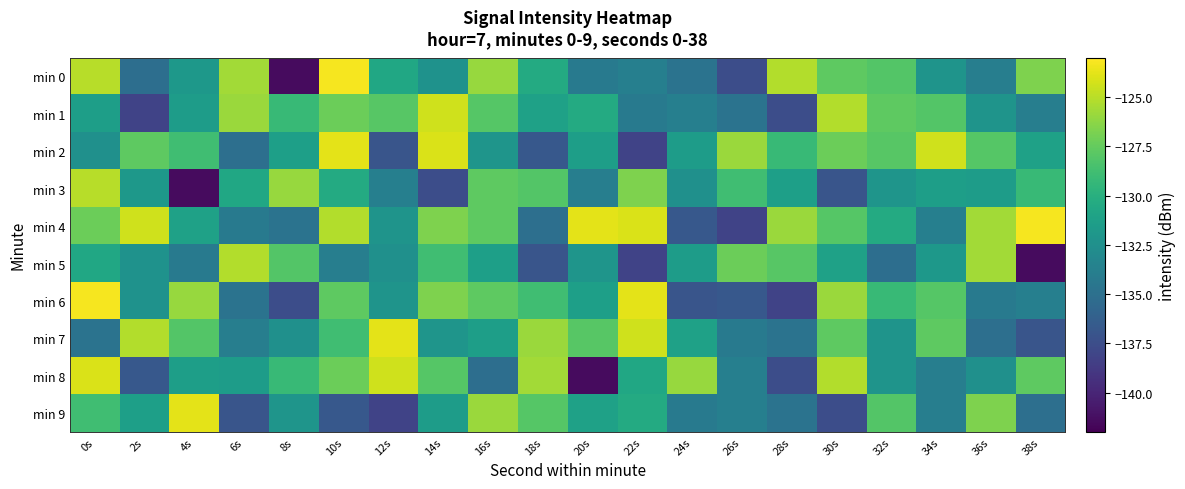

At which category is the sum across all series the highest?

0s